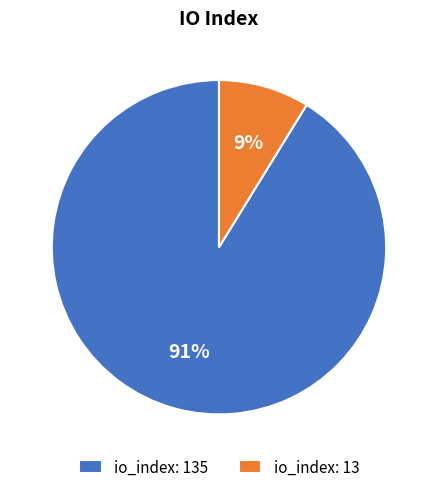

Is the sum of io_index: 13 and io_index: 135 greater than half?

Yes